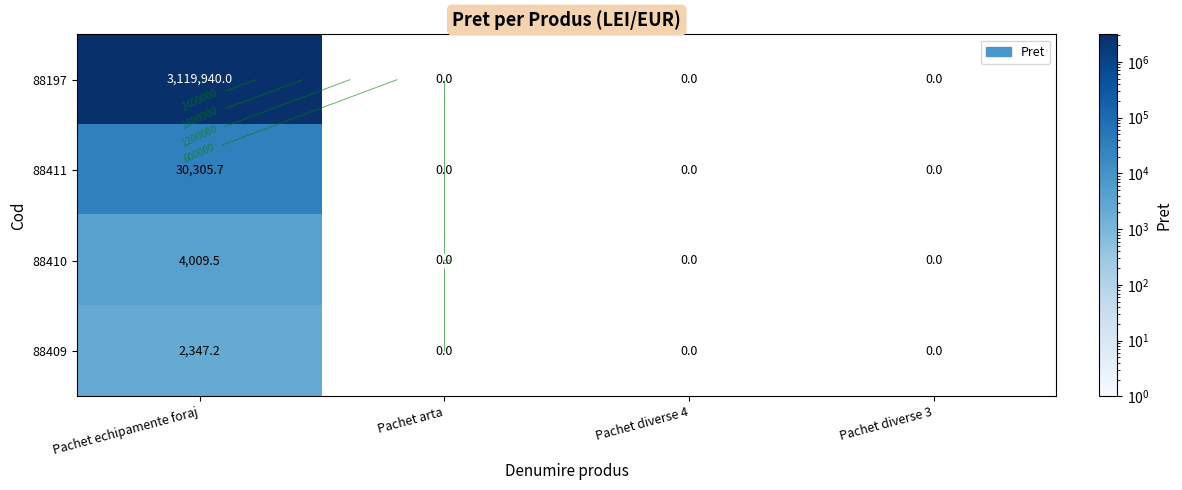

List the series in order of their peak value, highest first.

88197, 88411, 88410, 88409